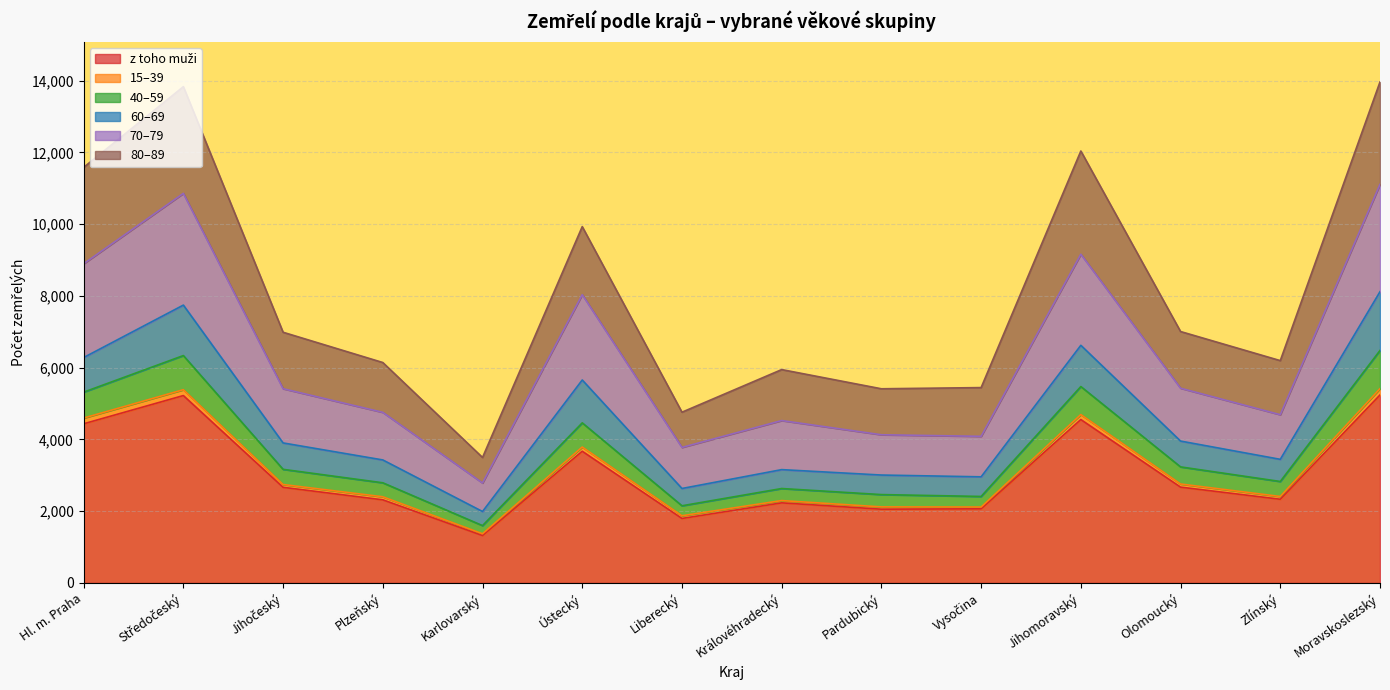

True or false: 70–79 has more than 0 interior local peaks.

True